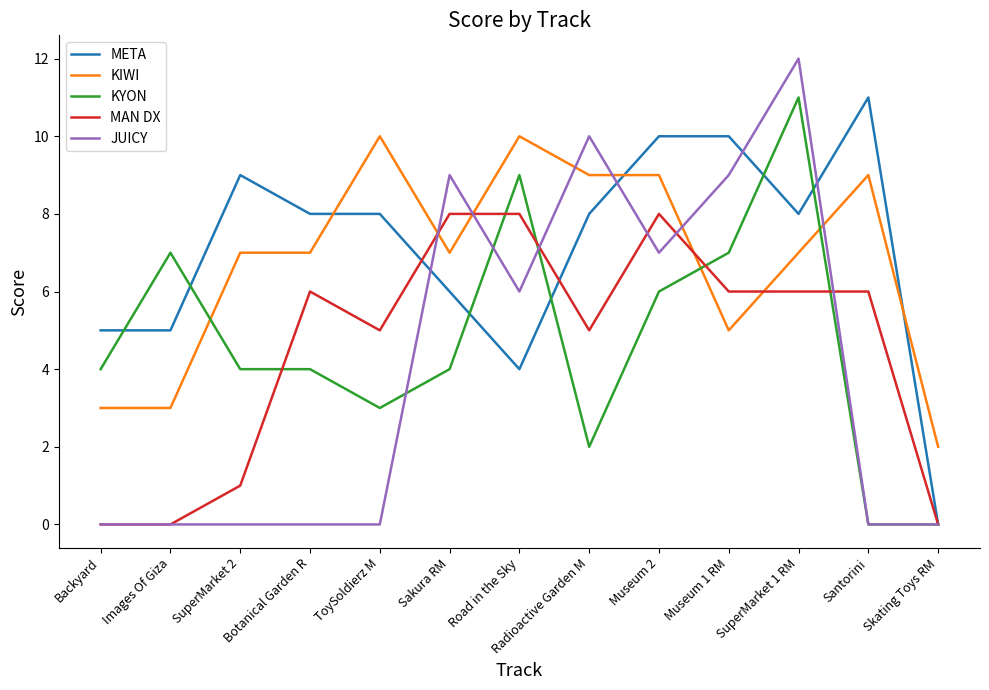

How many lines are shown in the chart?

5